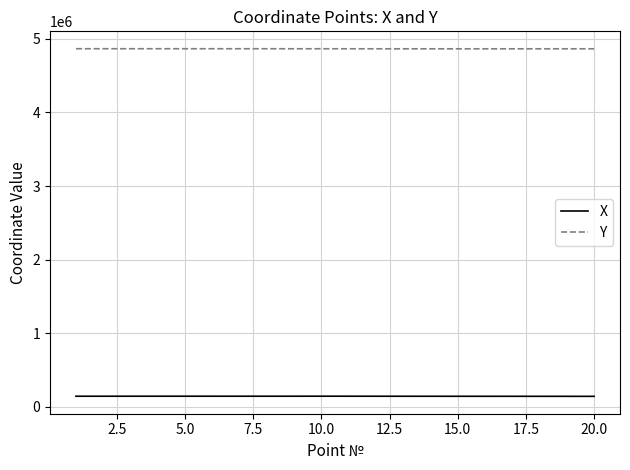

What are all the series names shown in the legend?

X, Y